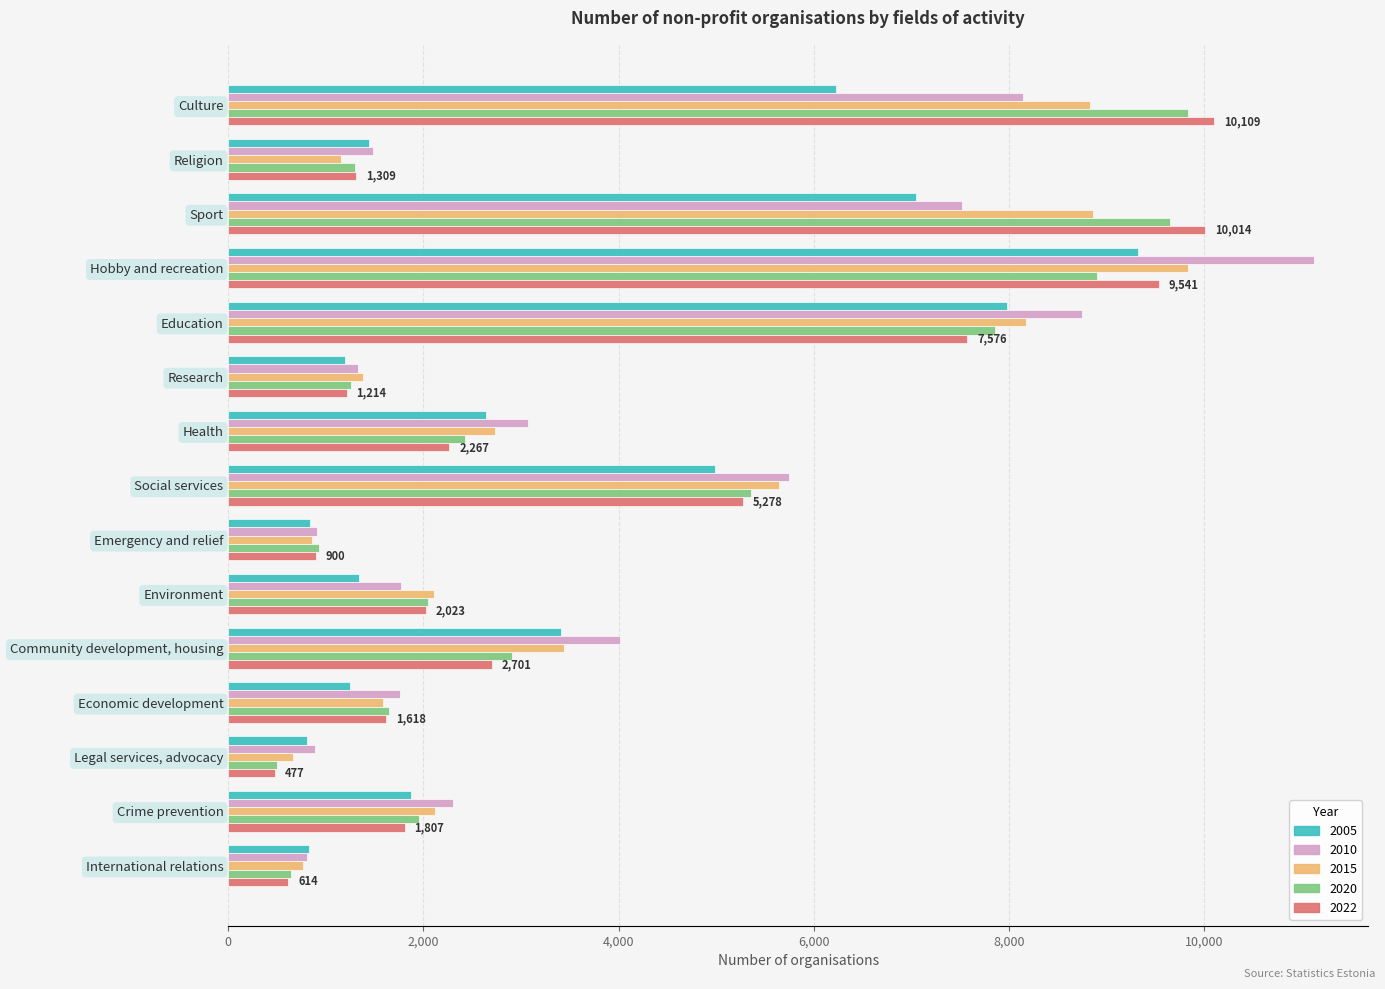

Which label corresponds to the largest value in the chart?

Hobby and recreation